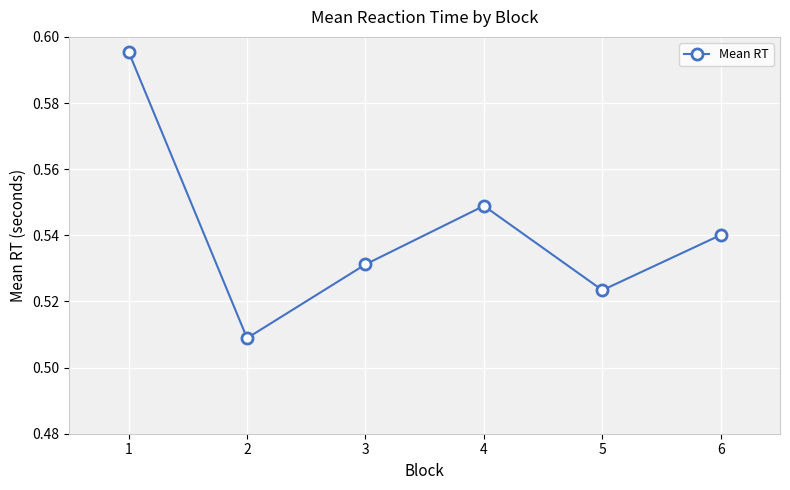

True or false: the data has more than 2 interior local peaks.

False